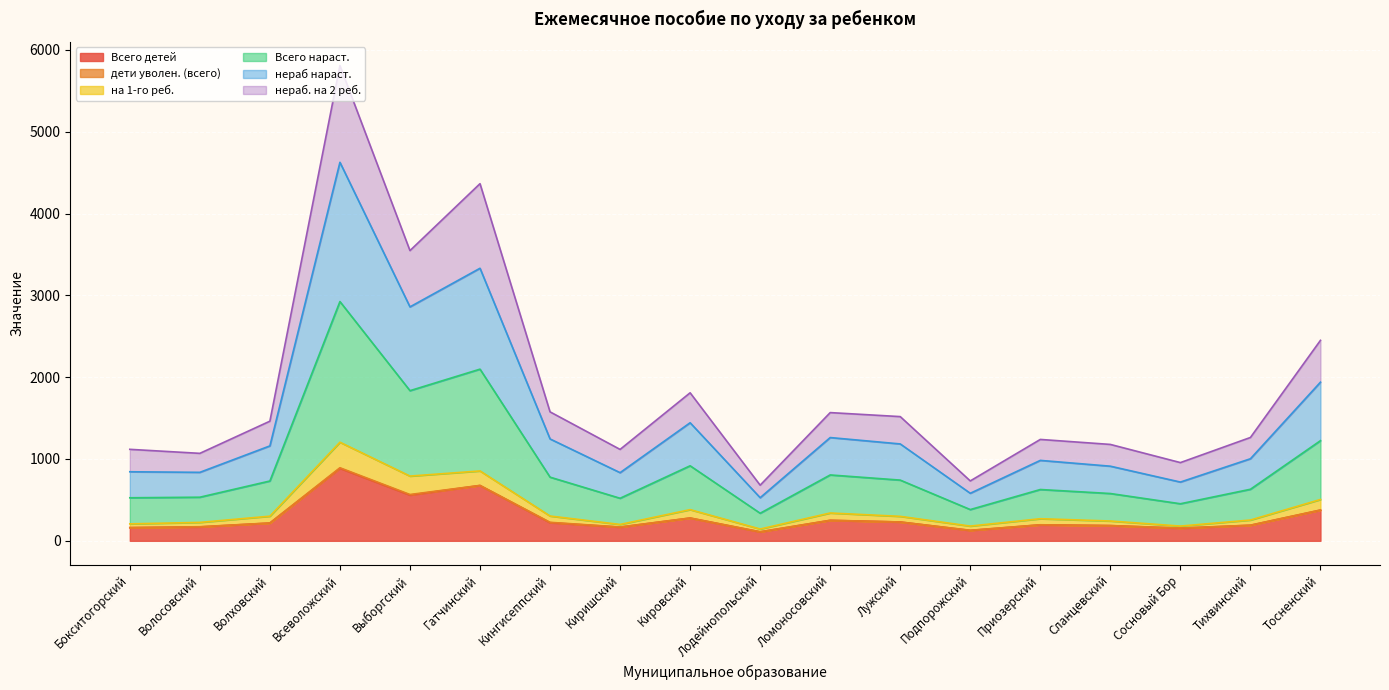

True or false: Всего детей has a value of 230 at Лужский.

True